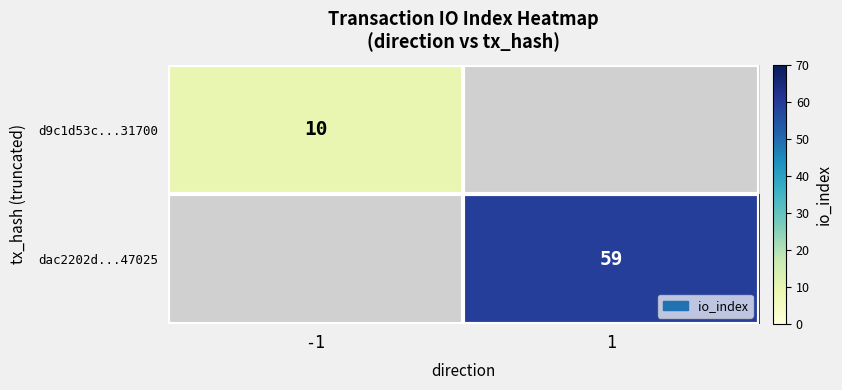

Is the value of d9c1d53c...31700 at -1 greater than the value of dac2202d...47025 at 1?

No